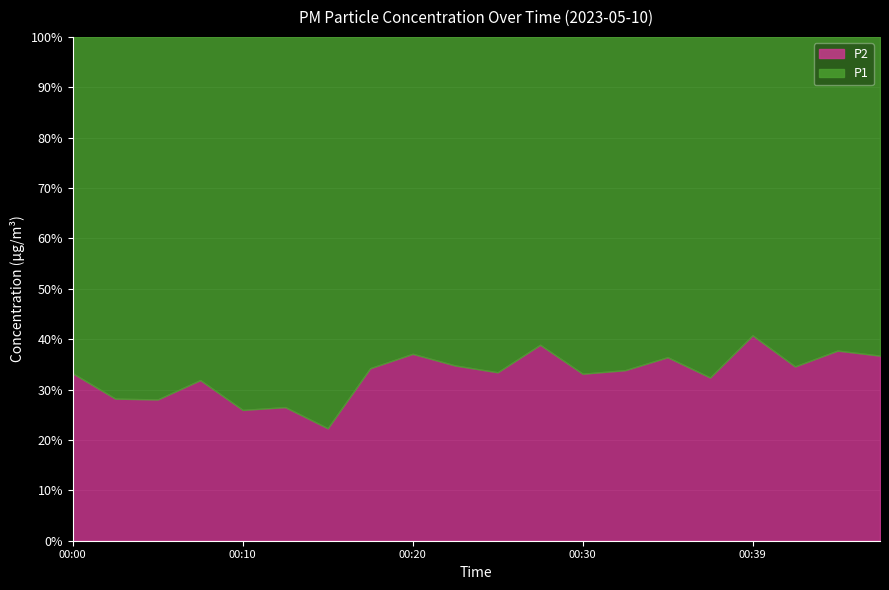

Where is the first local maximum for P1?

00:05